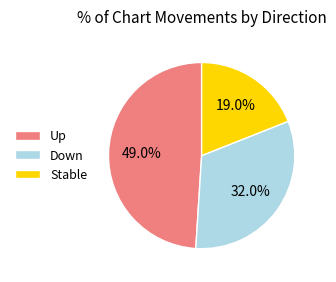

Do Up and Down together represent more than half of the pie?

Yes